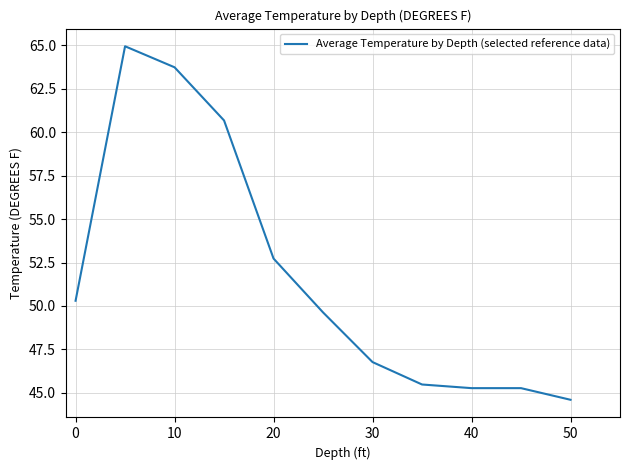

What is the maximum value shown in the chart?

65.0